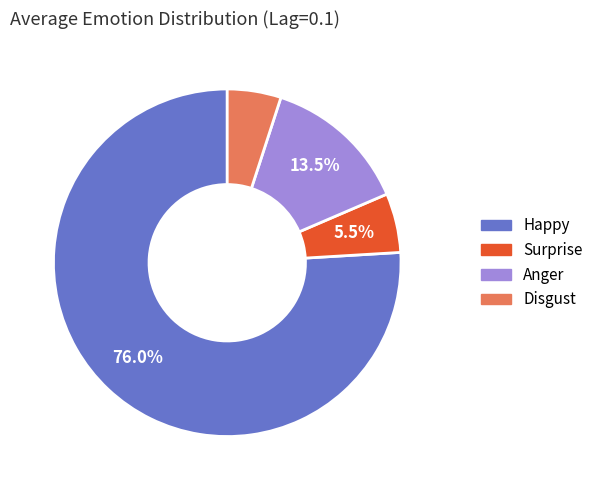

How many slices are in this pie chart?

4